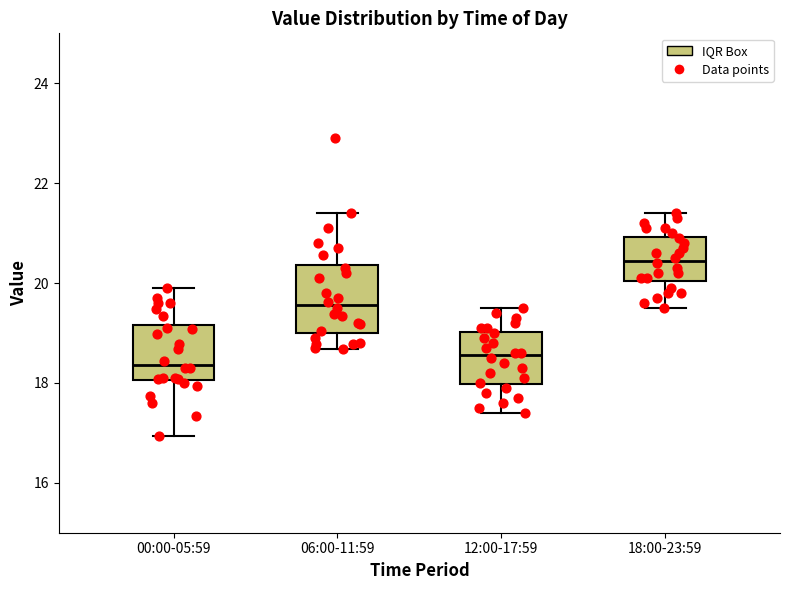

Which box is the tallest, from its lower edge to its upper edge?

06:00-11:59